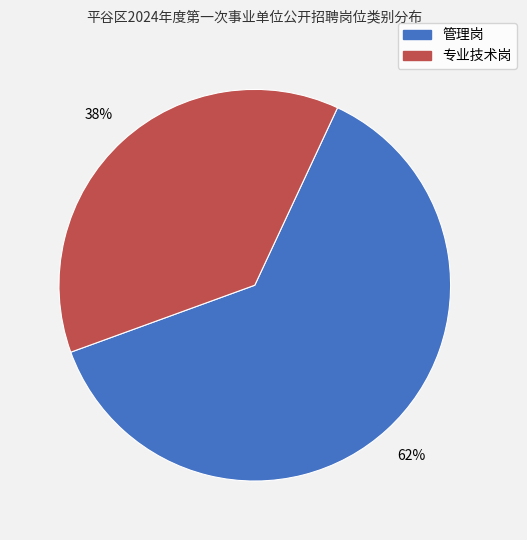

To the nearest percent, what portion does 专业技术岗 represent?

38%